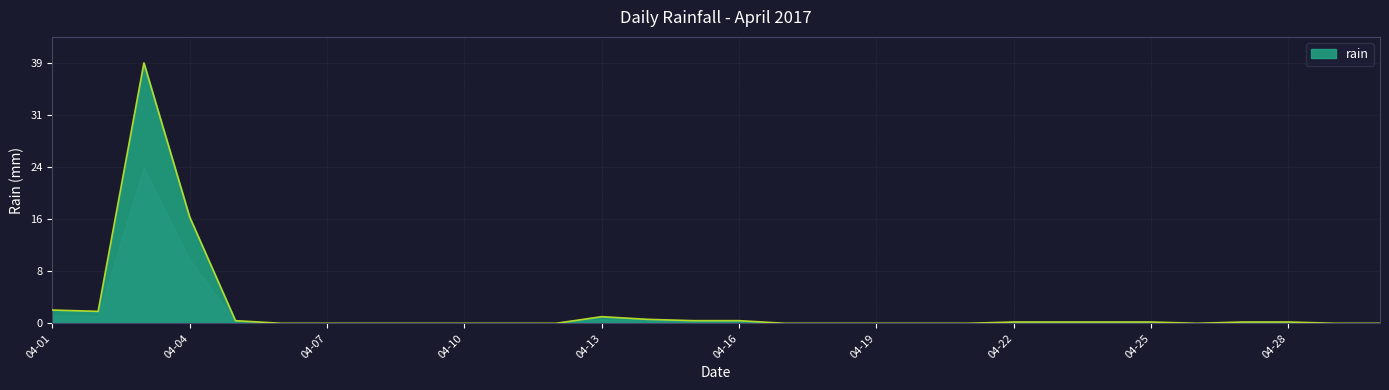

What is the value of the 1st point from the left?

2.0